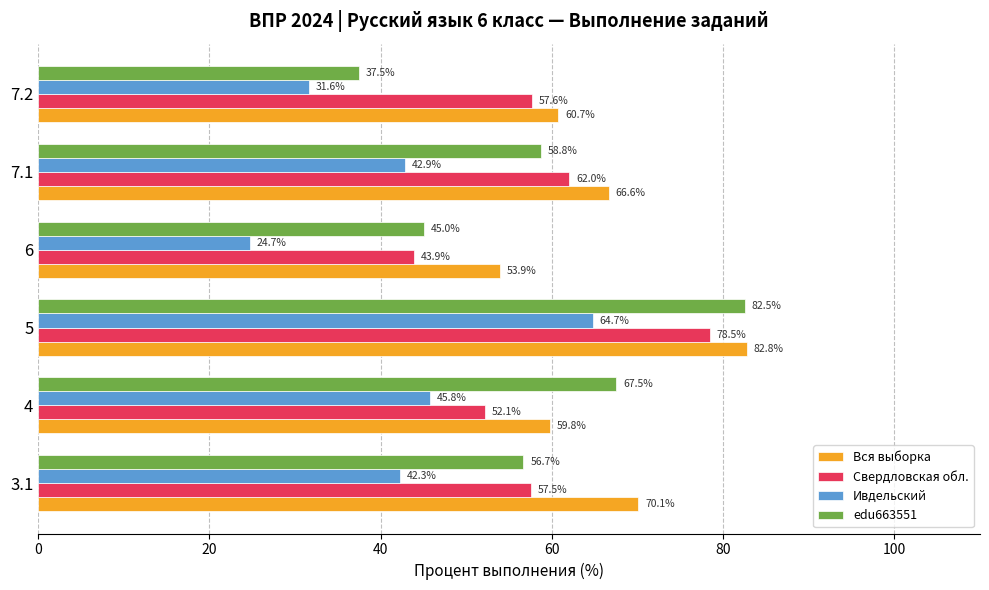

How many data points in Вся выборка are above 66?

3